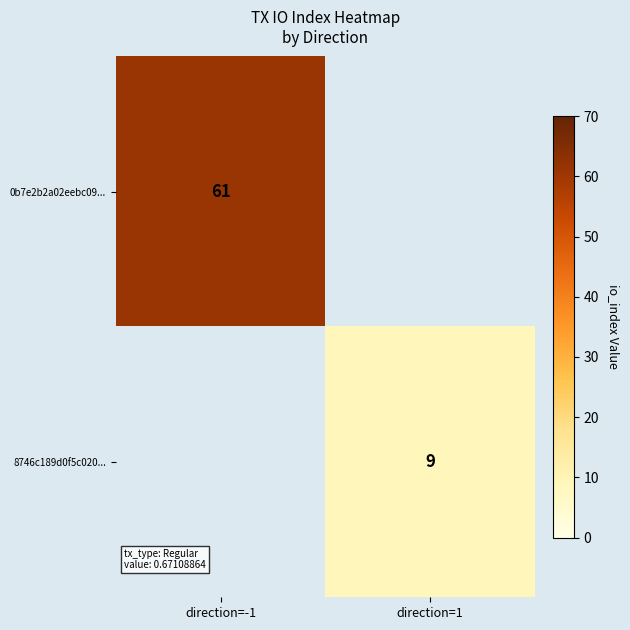

True or false: 8746c189d0f5c020... has a value of 9 at direction=1.

True